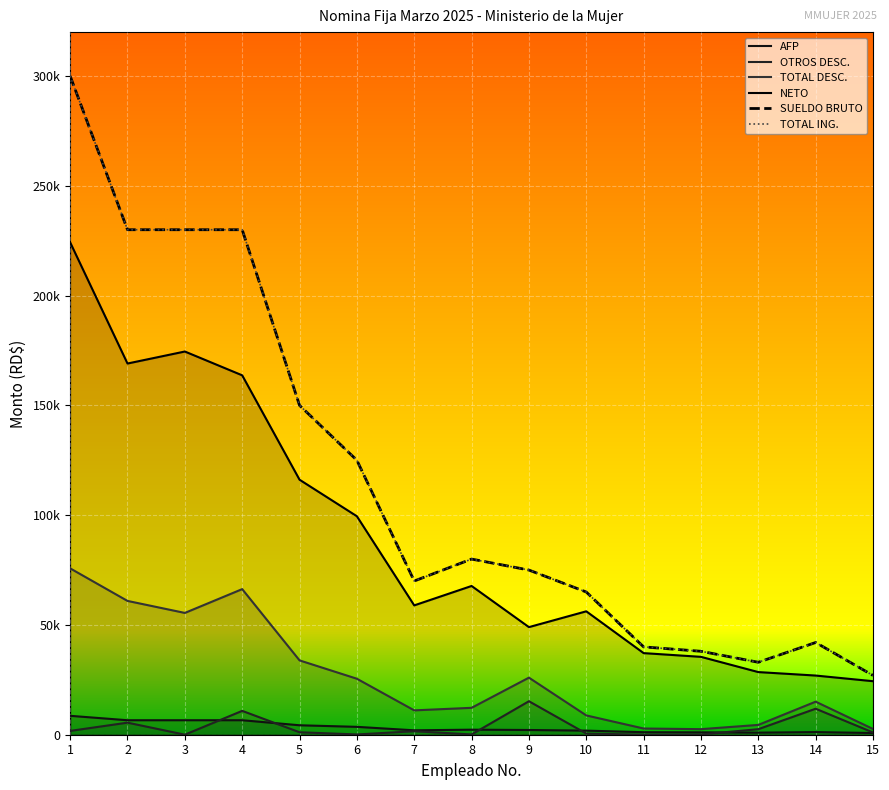

Which series has the widest spread of values?

SUELDO BRUTO